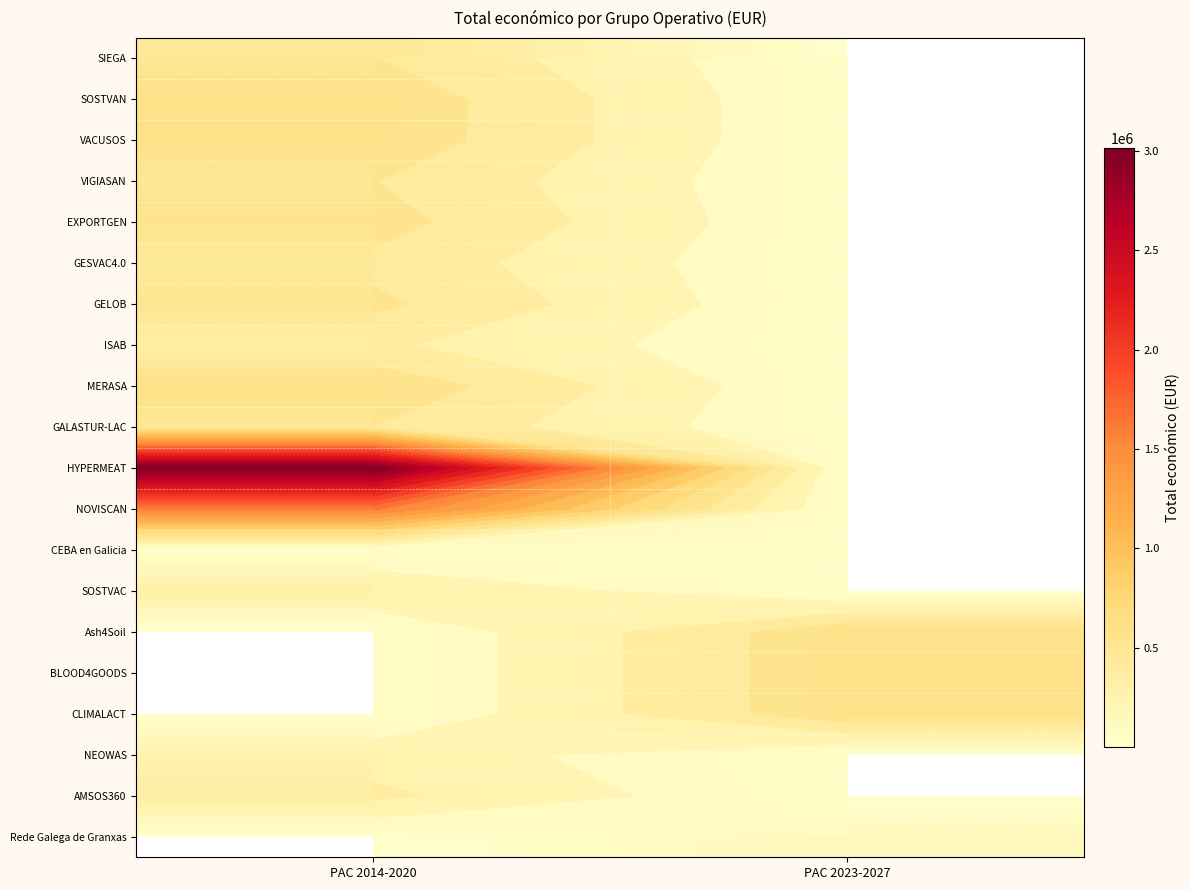

At how many categories does at least one series exceed 2829551?

1